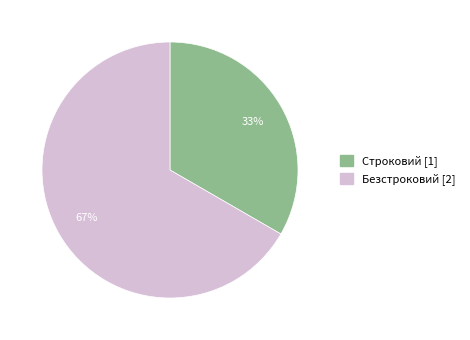

Which category has the biggest portion of the pie?

Безстроковий